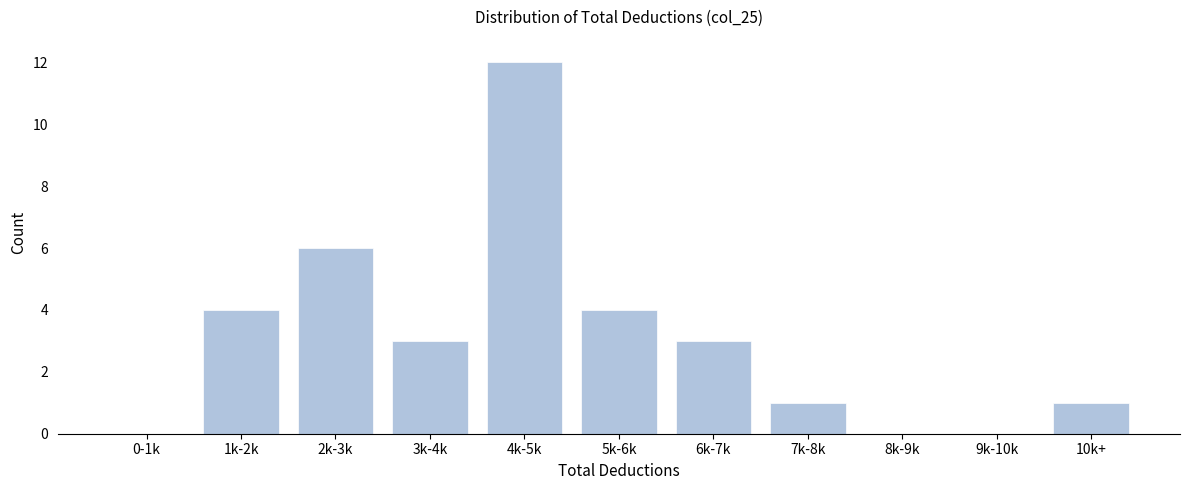

Reading left to right, extract all data points from this chart.

0-1k=0	1k-2k=4	2k-3k=6	3k-4k=3	4k-5k=12	5k-6k=4	6k-7k=3	7k-8k=1	8k-9k=0	9k-10k=0	10k+=1